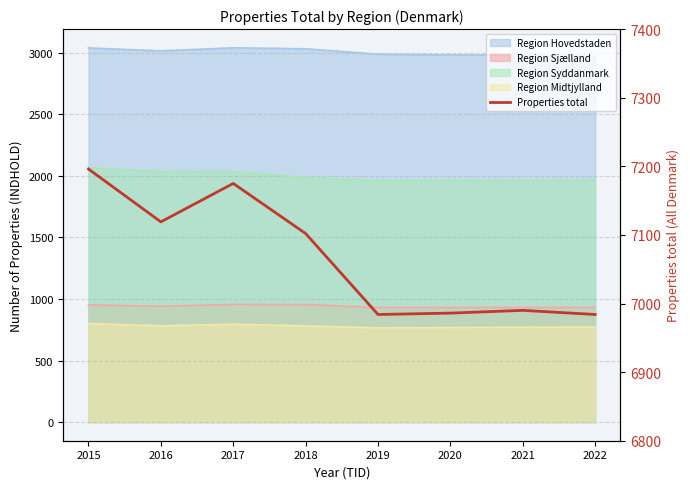

At which category does the data reach its first local valley?

2016